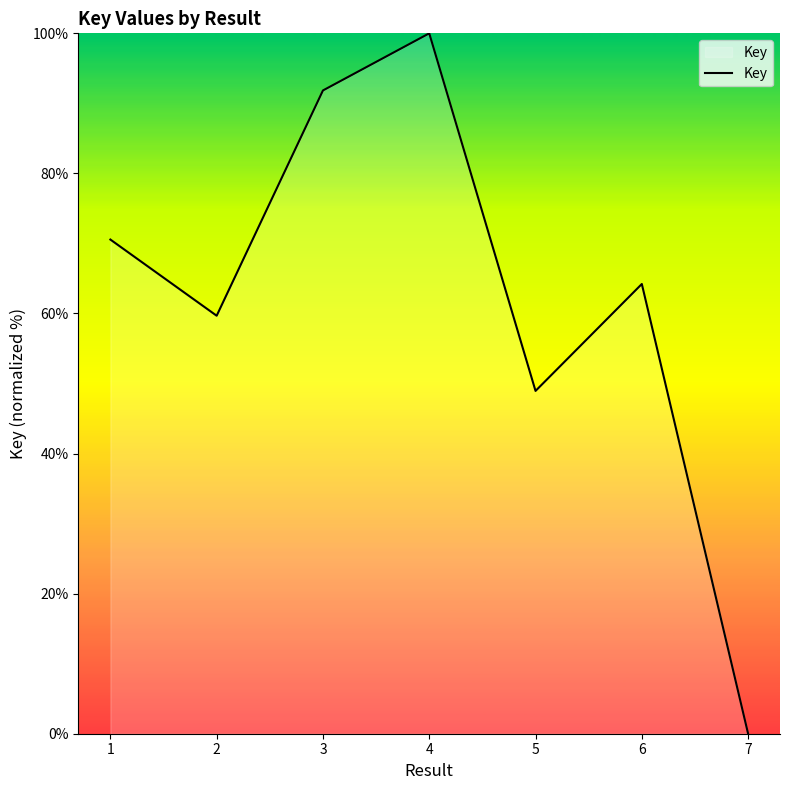

What is the sum of the values at 5 and 2?

108.6